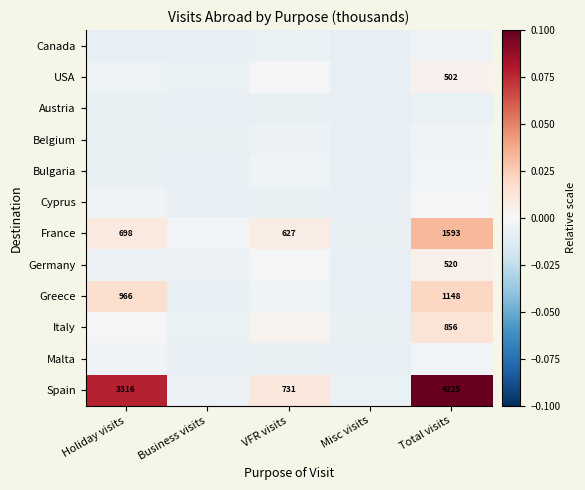

At which category does the chart reach its minimum across all series?

Misc visits